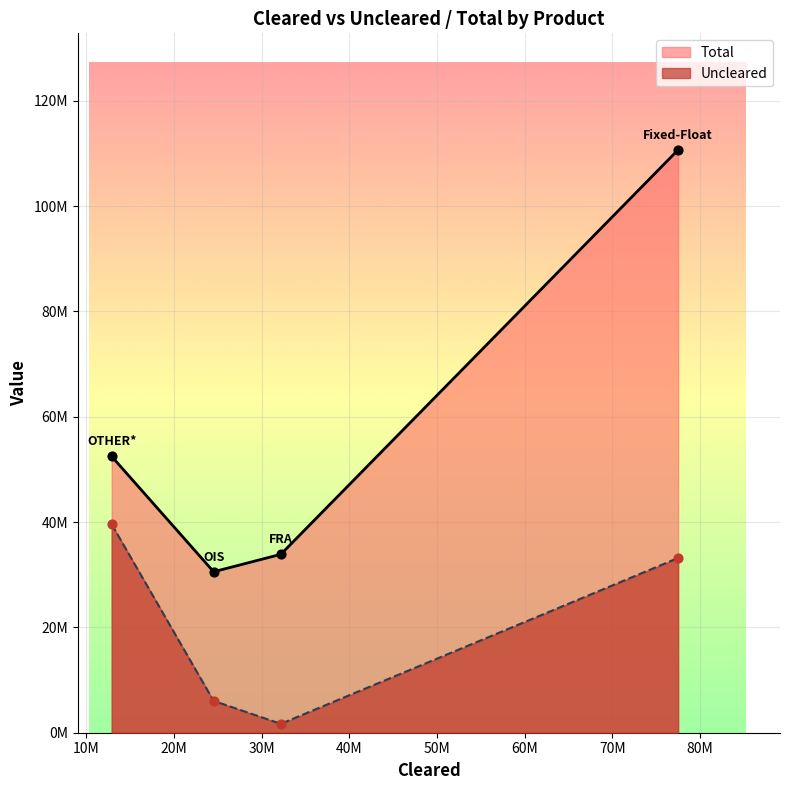

Which series reaches the minimum Y coordinate?

Uncleared